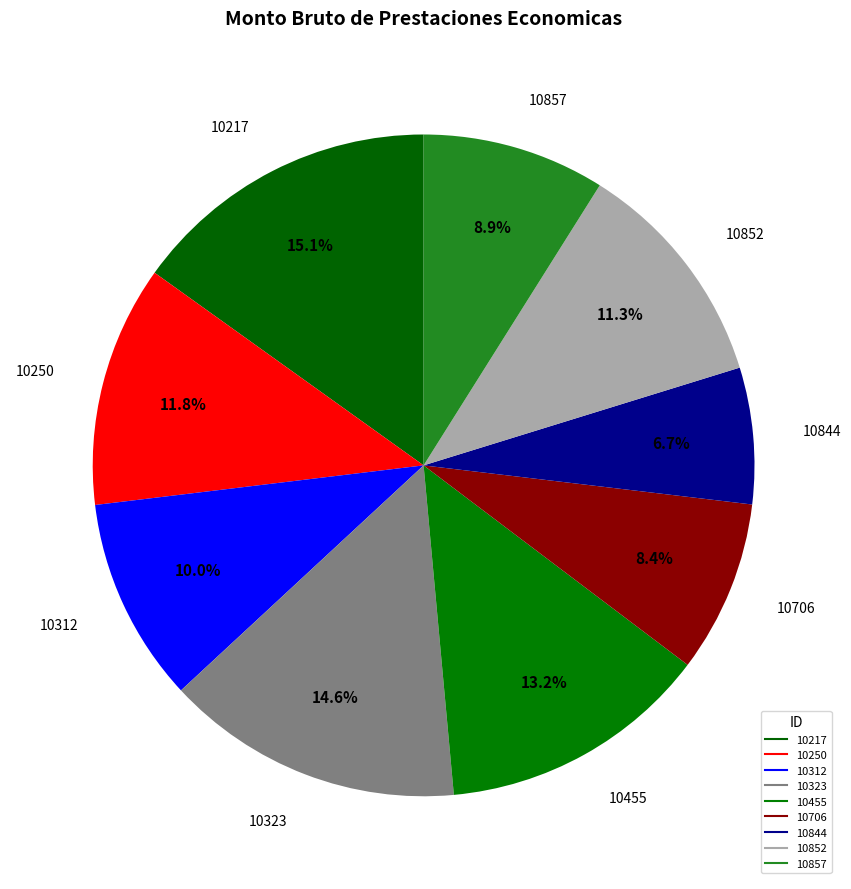

What percentage do 10250 and 10455 together represent?

25.0%